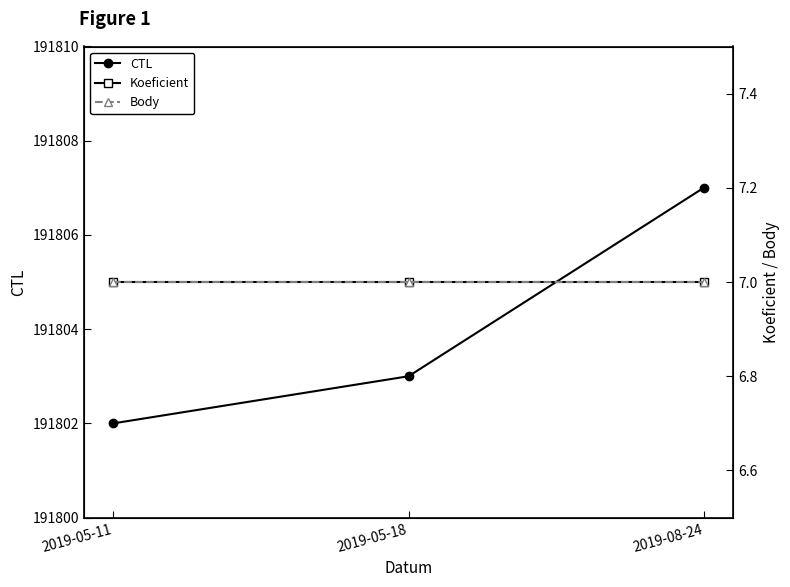

What is the minimum value shown in the chart?

7